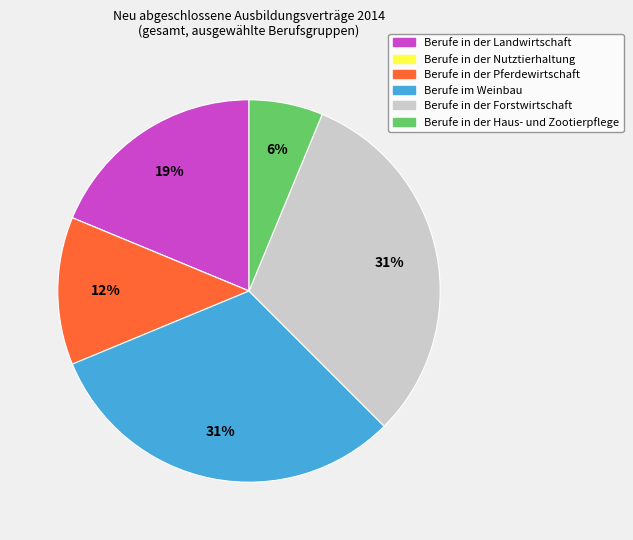

To the nearest percent, what portion does Berufe im Weinbau represent?

31%